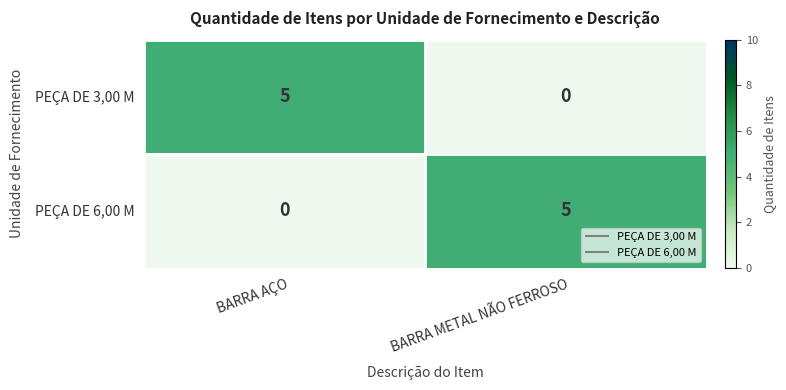

Reading left to right, list all the values displayed in this chart.

PEÇA DE 3,00 M: 5	0
PEÇA DE 6,00 M: 0	5